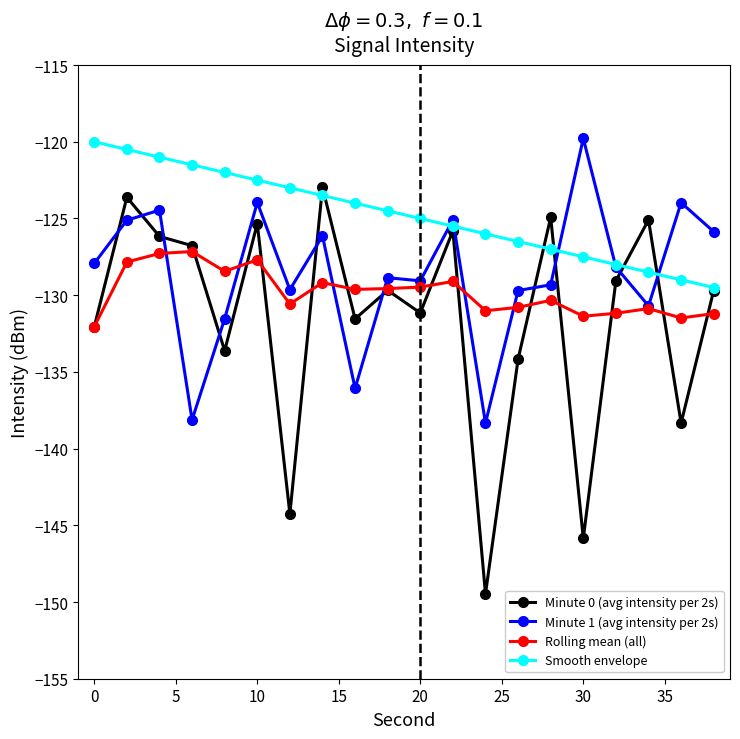

In Minute 1 (avg intensity per 2s), how many points are higher than both neighbors (excluding endpoints)?

7